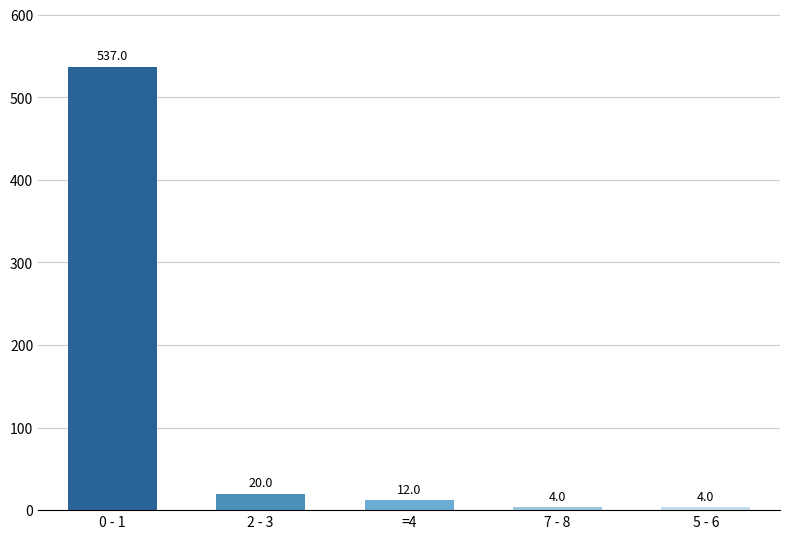

What is the sum of all values?

577